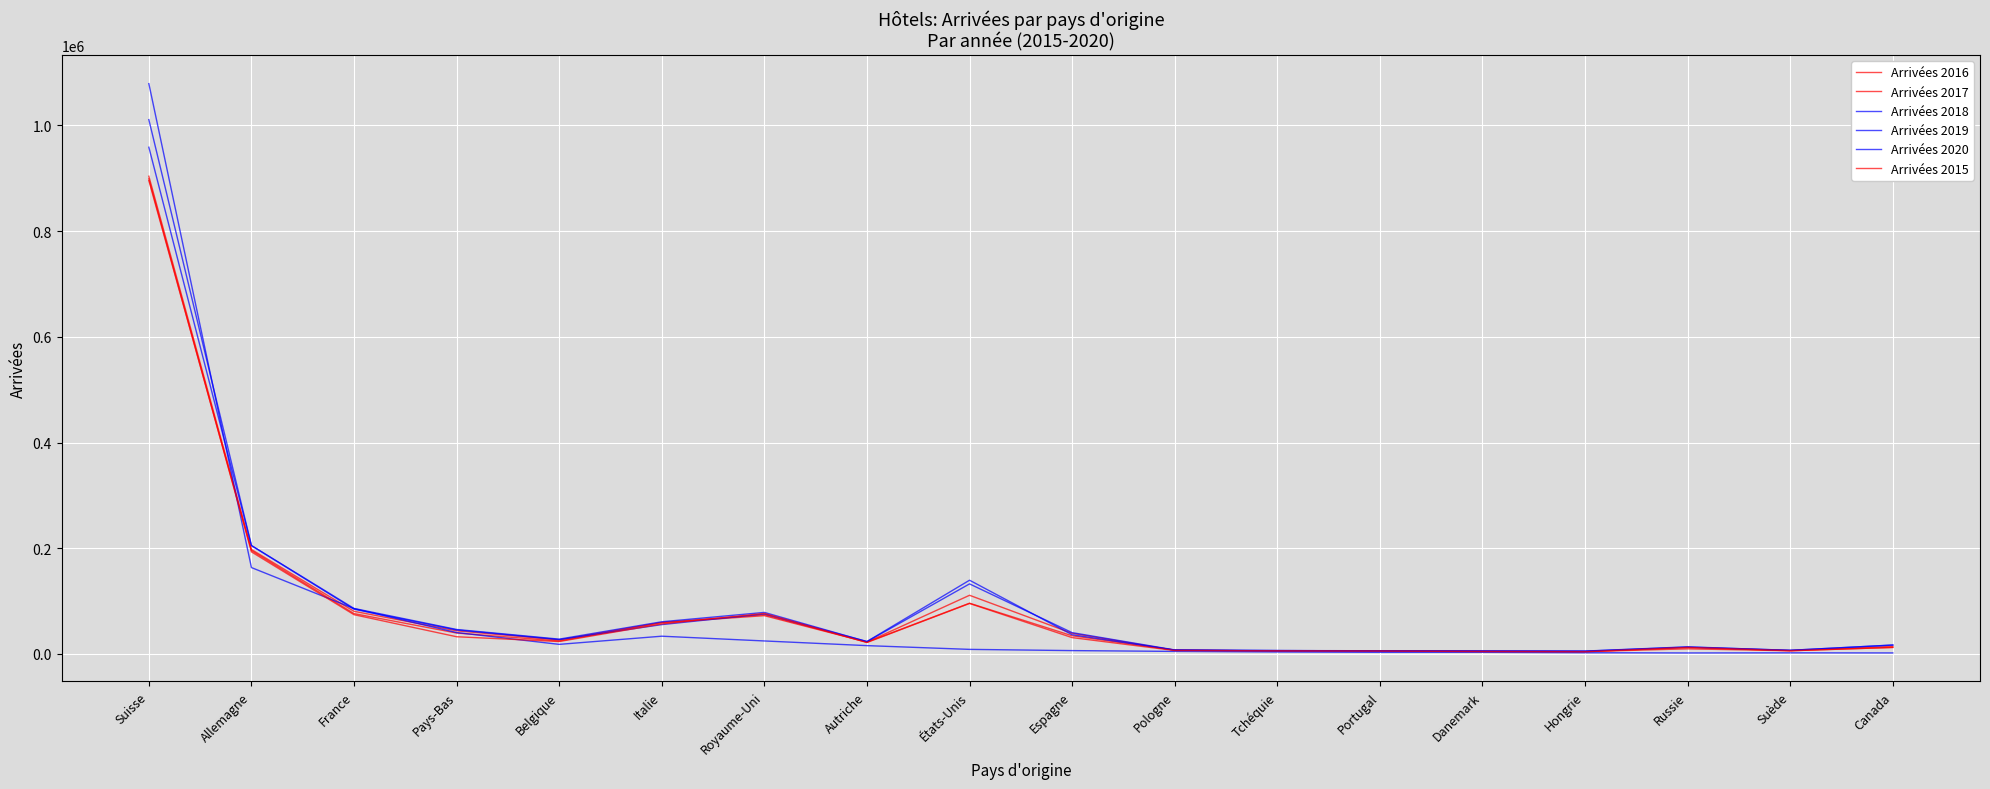

What is the average value of the Arrivées 2020 series?

83103